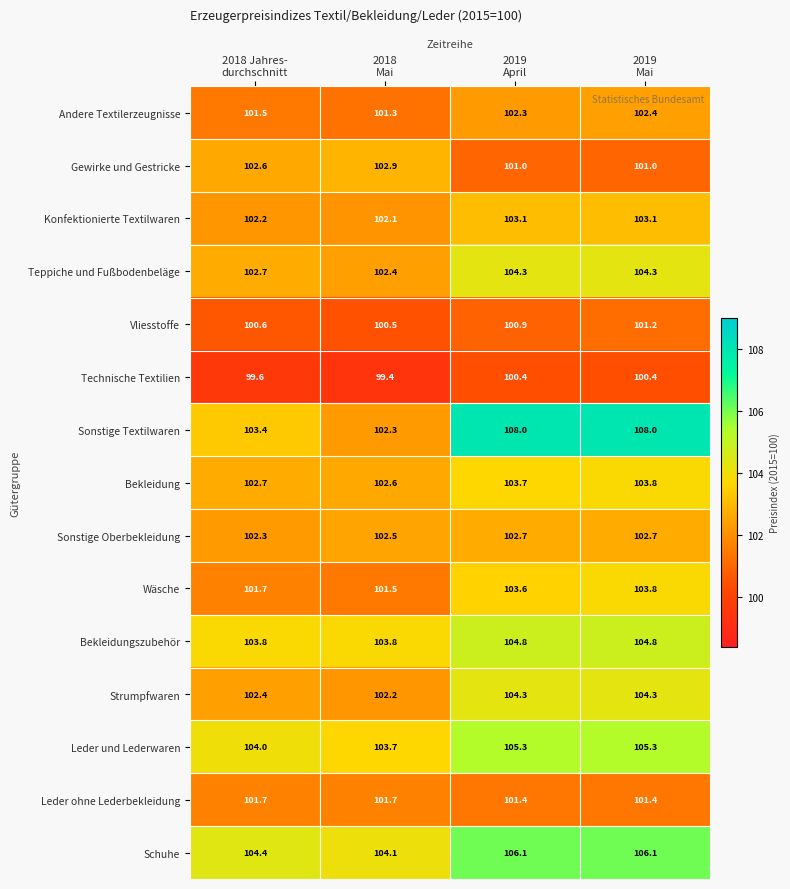

What is the maximum value shown in the chart?

108.0